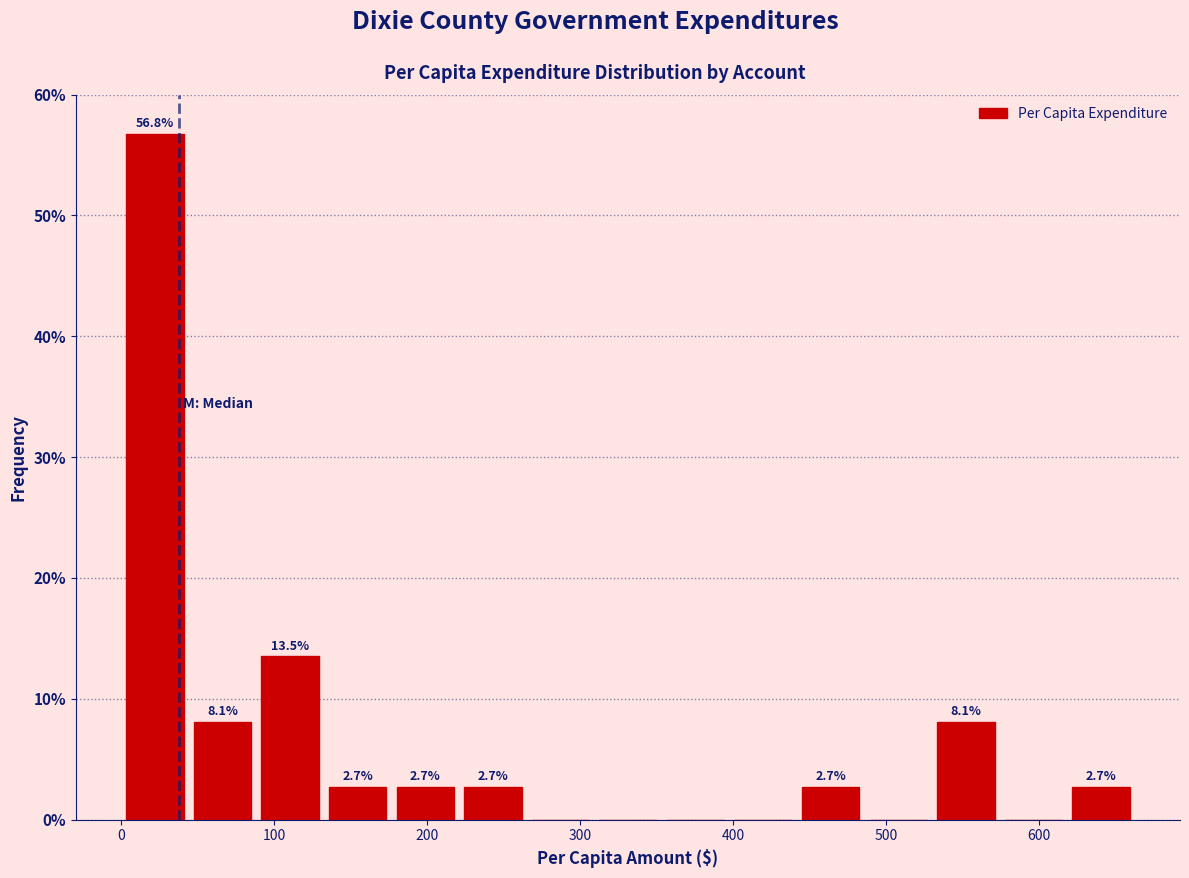

Over which range of the x-axis is the bar tallest?

0 to 40